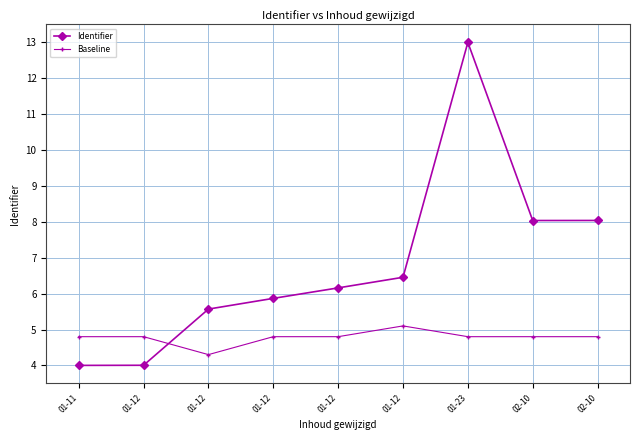

Which series has the largest total across all categories?

Identifier